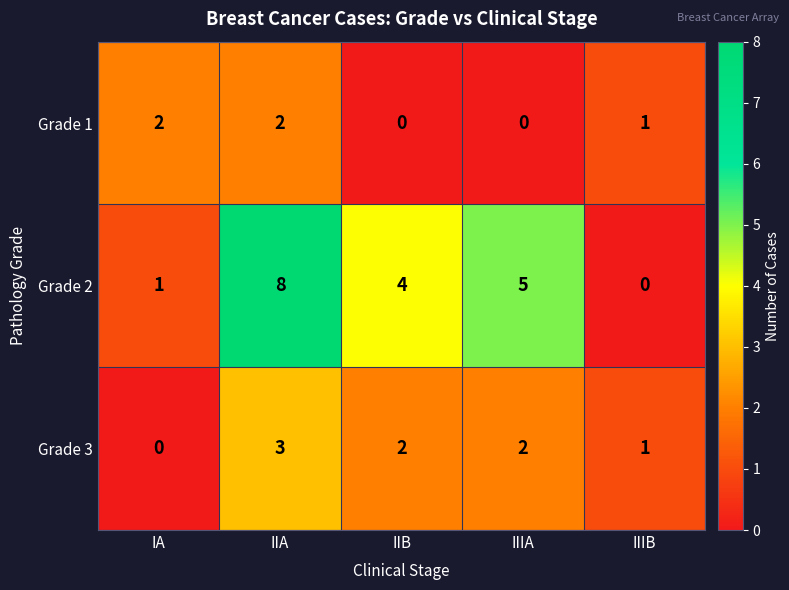

Which series has the widest spread of values?

Grade 2